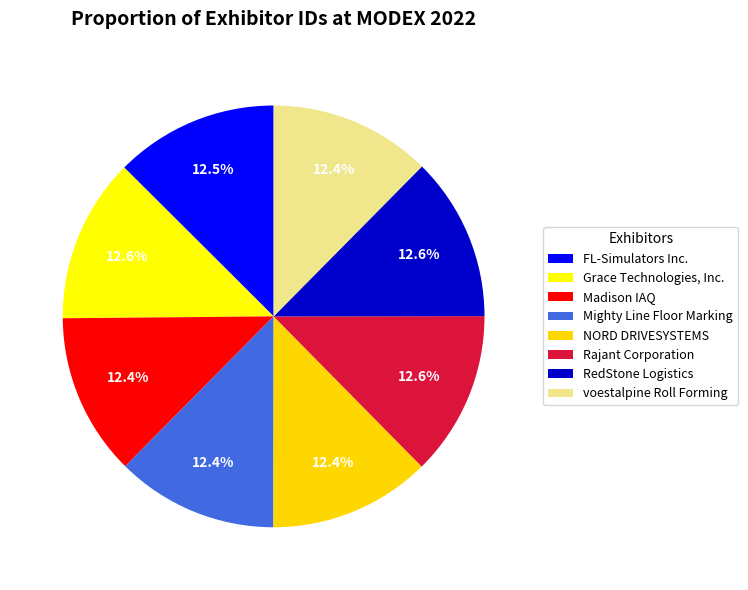

Does Grace Technologies, Inc. represent more than half of the total?

No